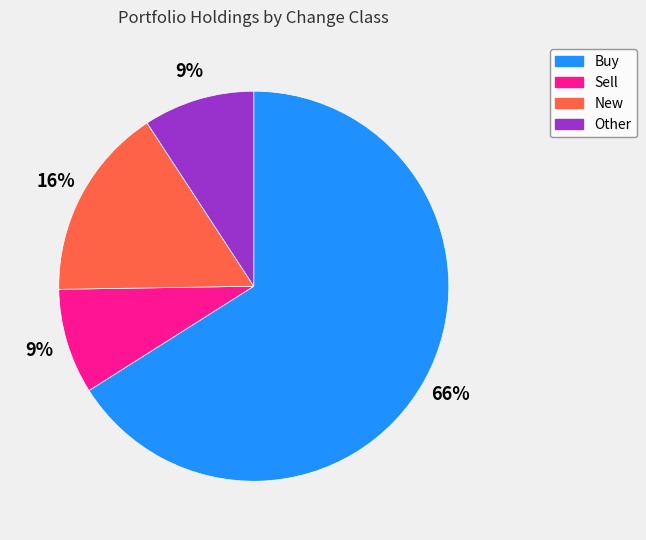

Approximately how many times larger is the value at New compared to Sell?

1.8